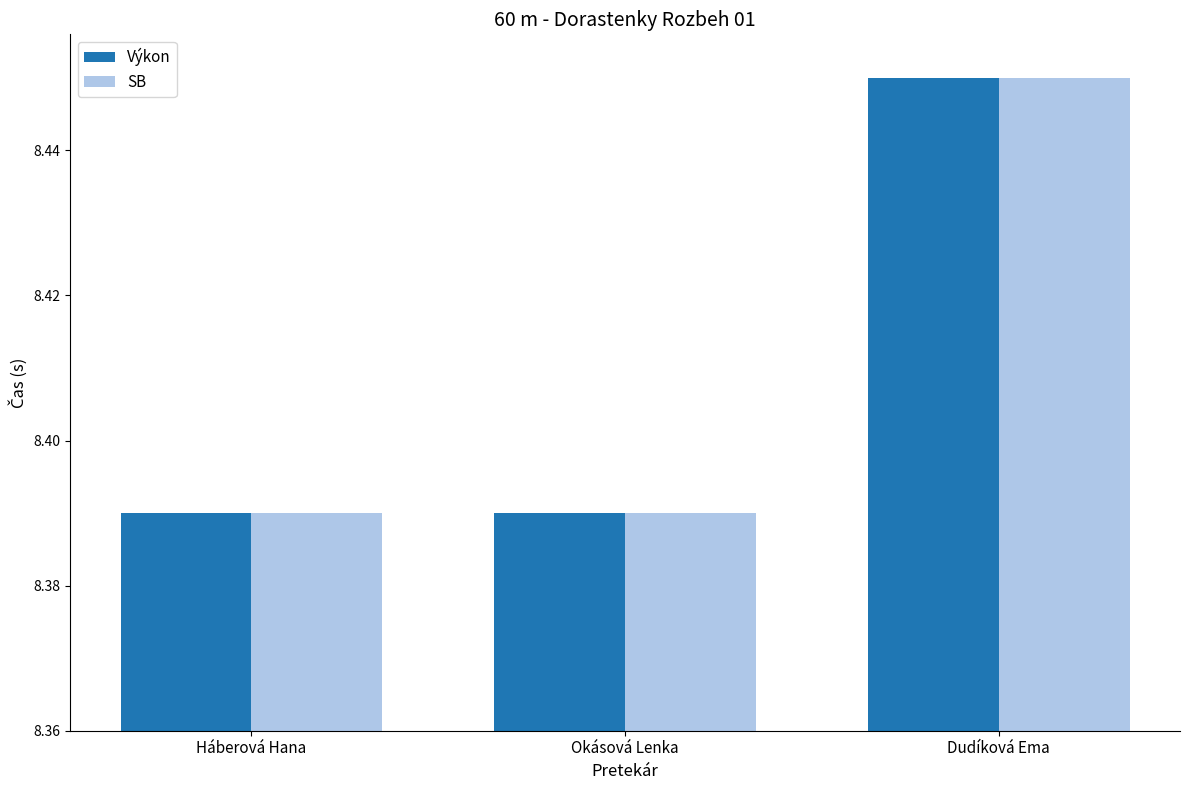

What is the total value across all series at Dudíková Ema?

16.9